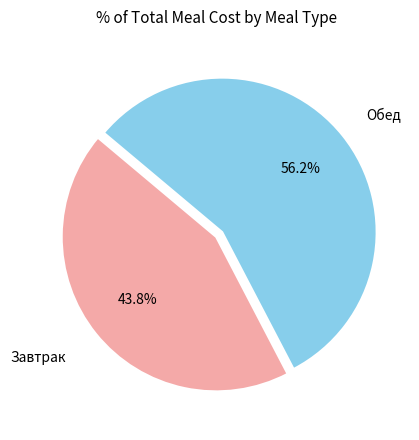

Which slice is the largest?

Обед